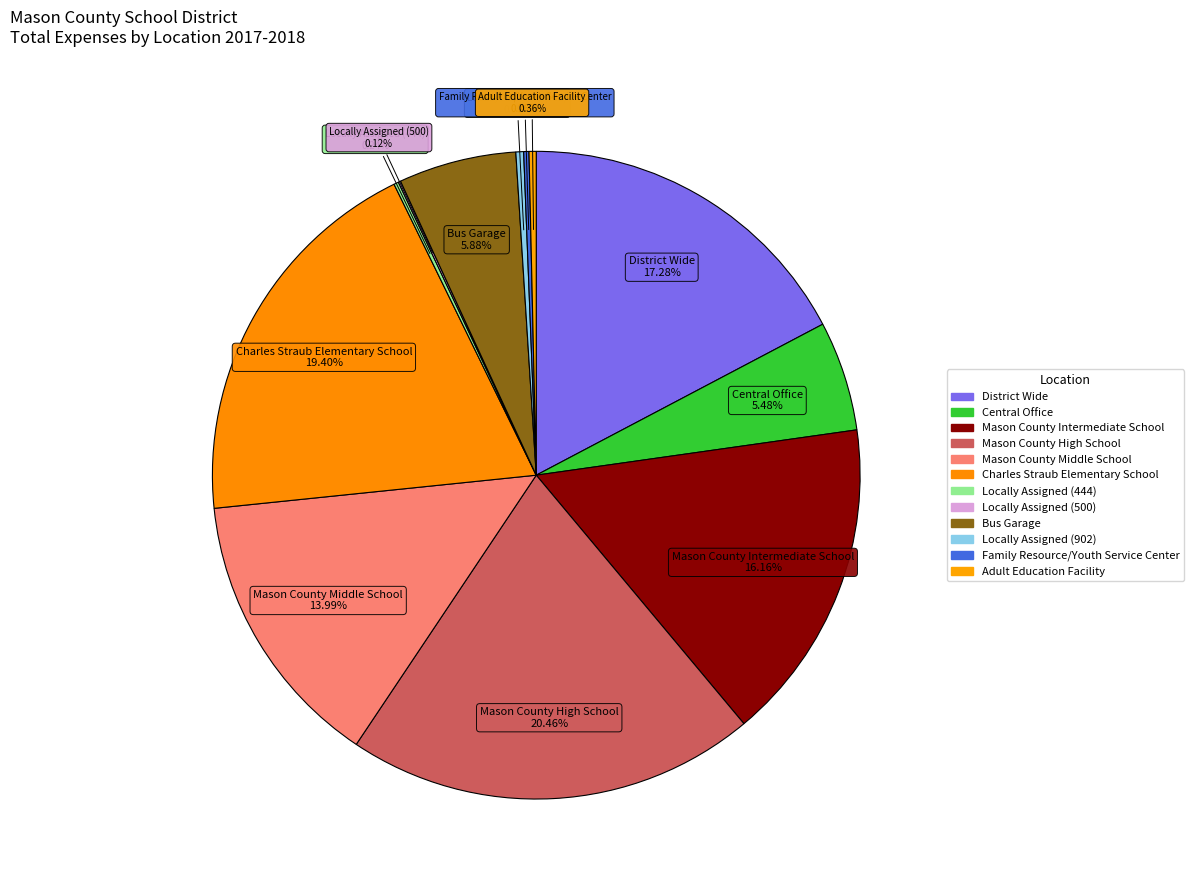

Is the sum of Bus Garage and Mason County High School greater than half?

No